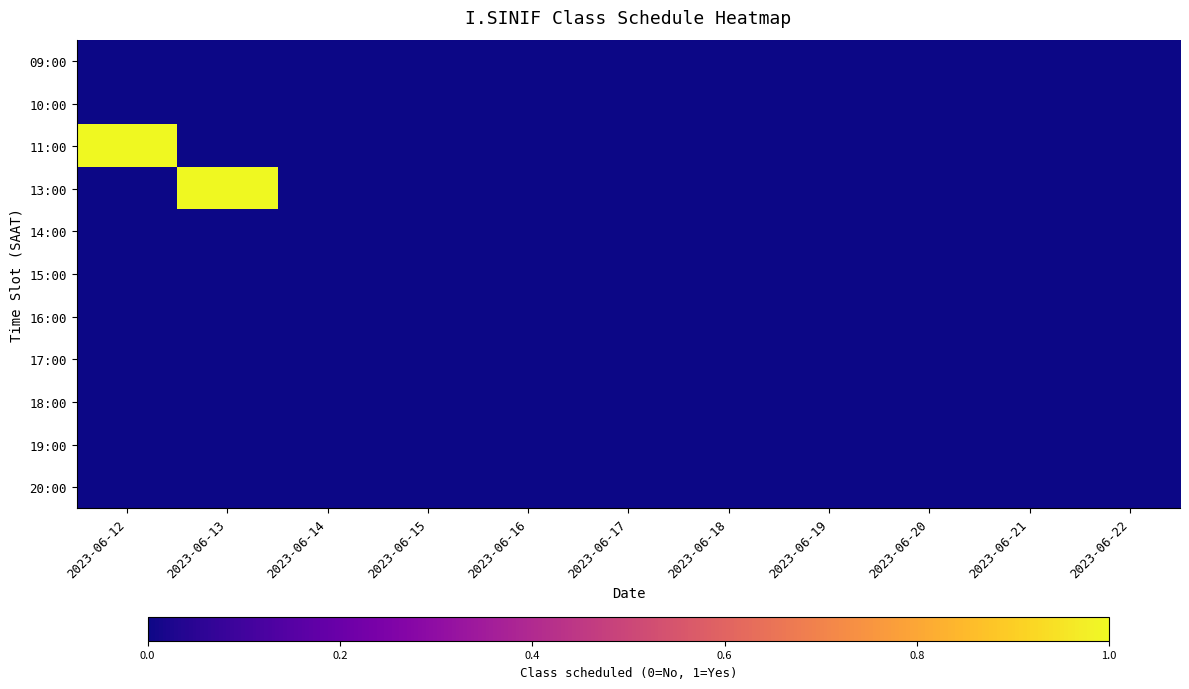

Which series changed the most between 2023-06-21 and 2023-06-22?

09:00